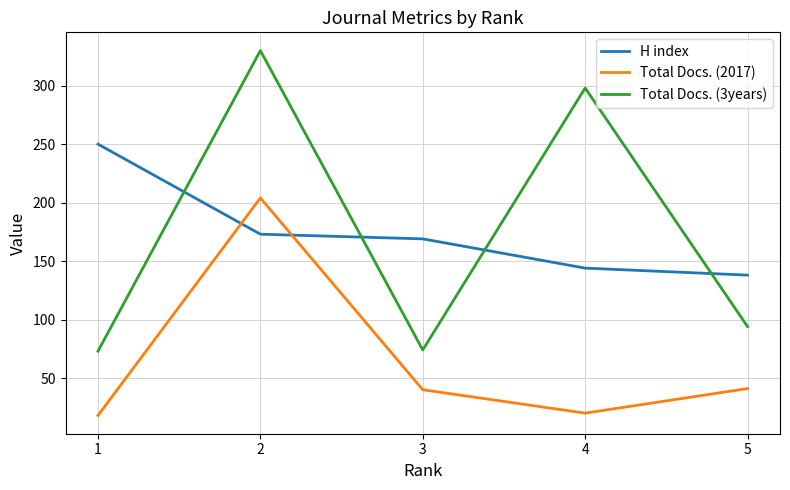

Which category has the highest value in the Total Docs. (3years) series?

2